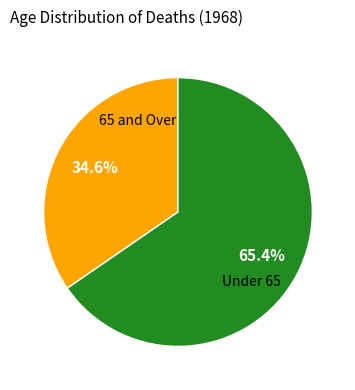

Is there any slice that represents more than half of the pie?

Yes